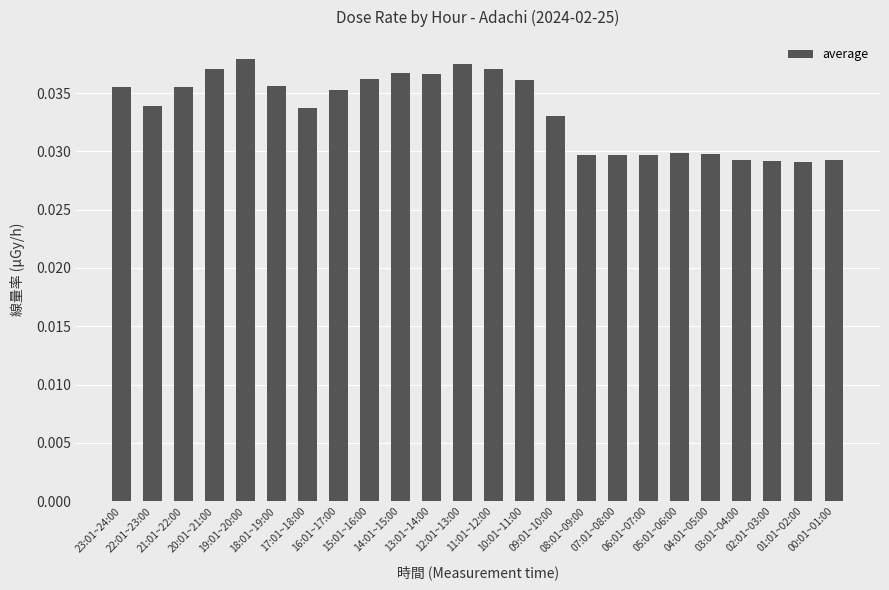

What position from the right is 01:01~02:00?

2